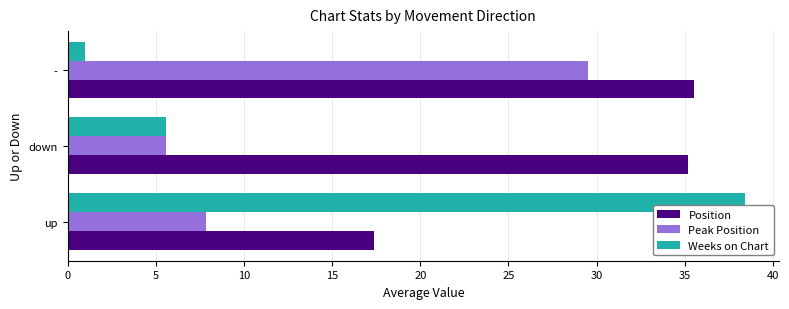

At which category is the sum across all series the highest?

-